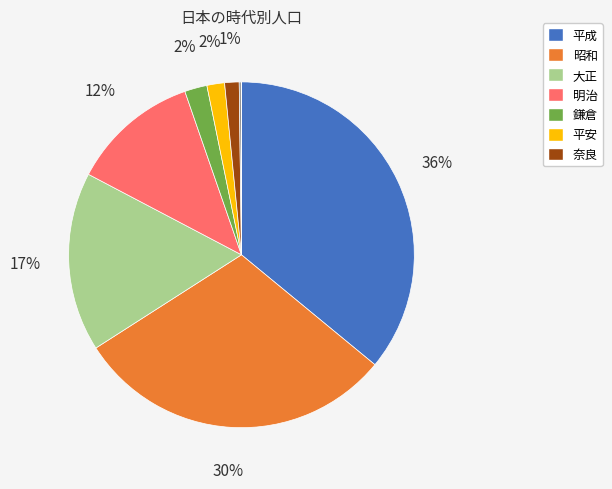

To the nearest percent, what is the difference between the largest and smallest slice percentages?

36%